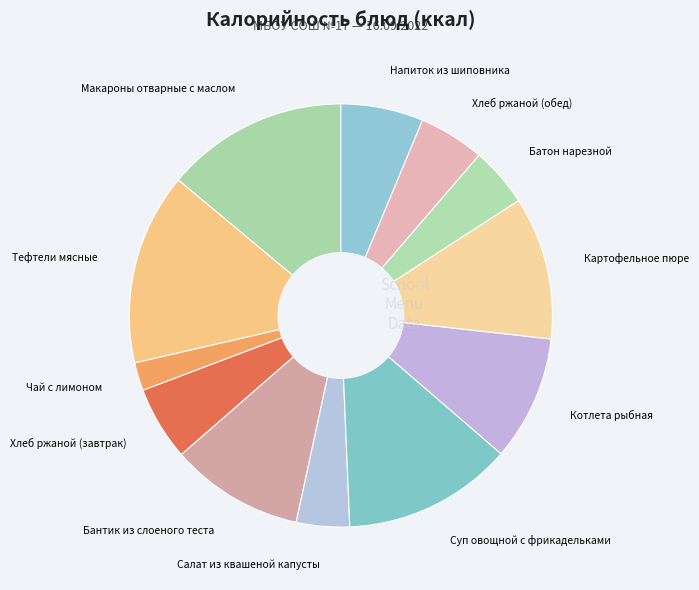

Which slice is the largest?

Тефтели мясные